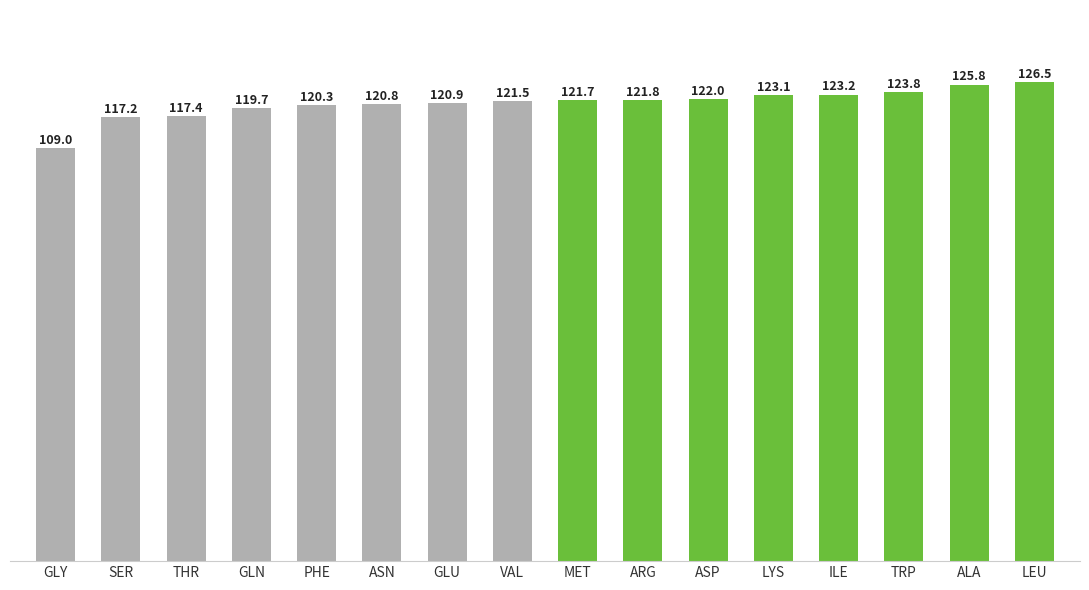

The value at LEU is 126.5. True or false?

True